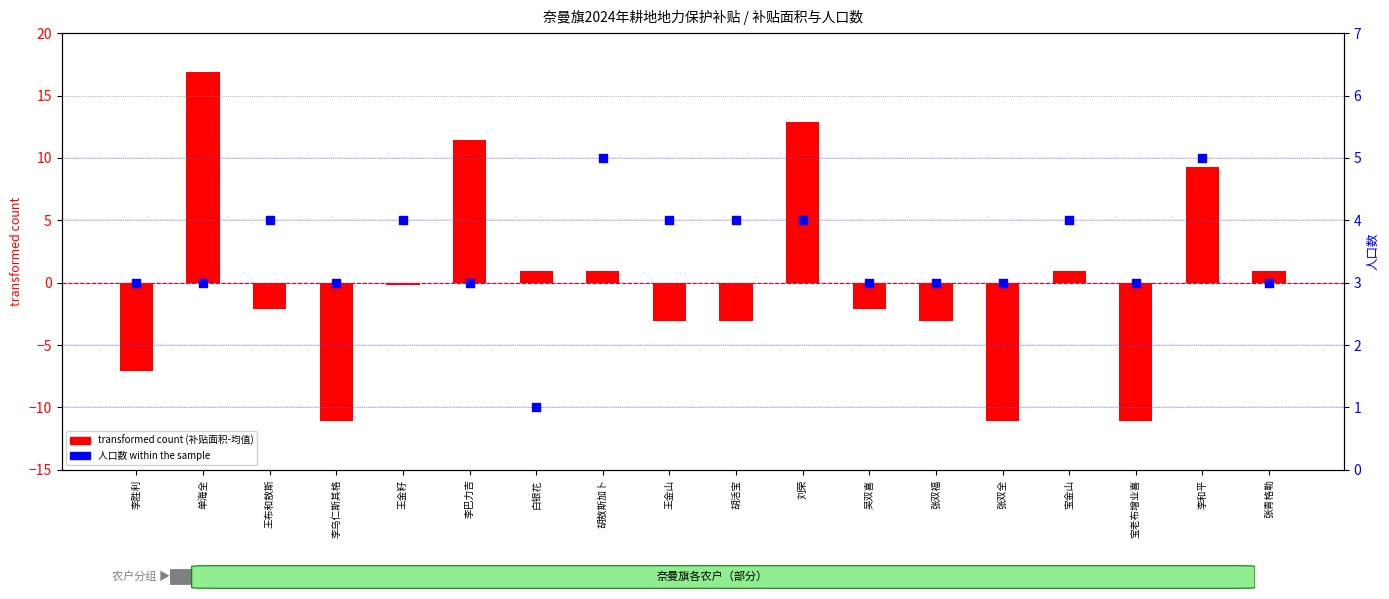

At which category is the sum across all series the highest?

单海全